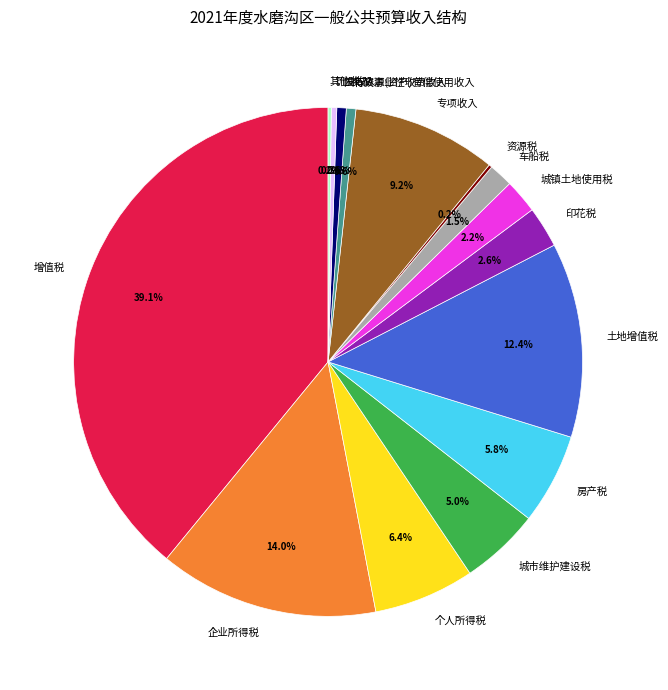

What is the total percentage of 企业所得税 and 车船税?

15.5%